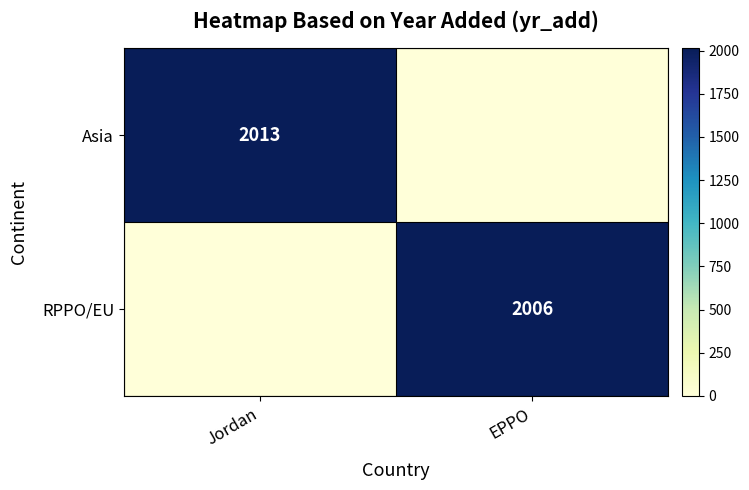

What is the spread (max minus min) of values at EPPO?

2006